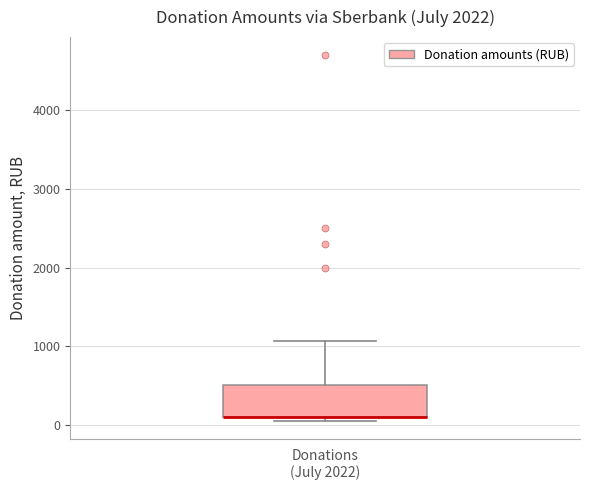

Where is the lower edge of the box for Donations (July 2022) on the y-axis? The values are not printed on the chart, so give them approximately, as read against the axis.

100